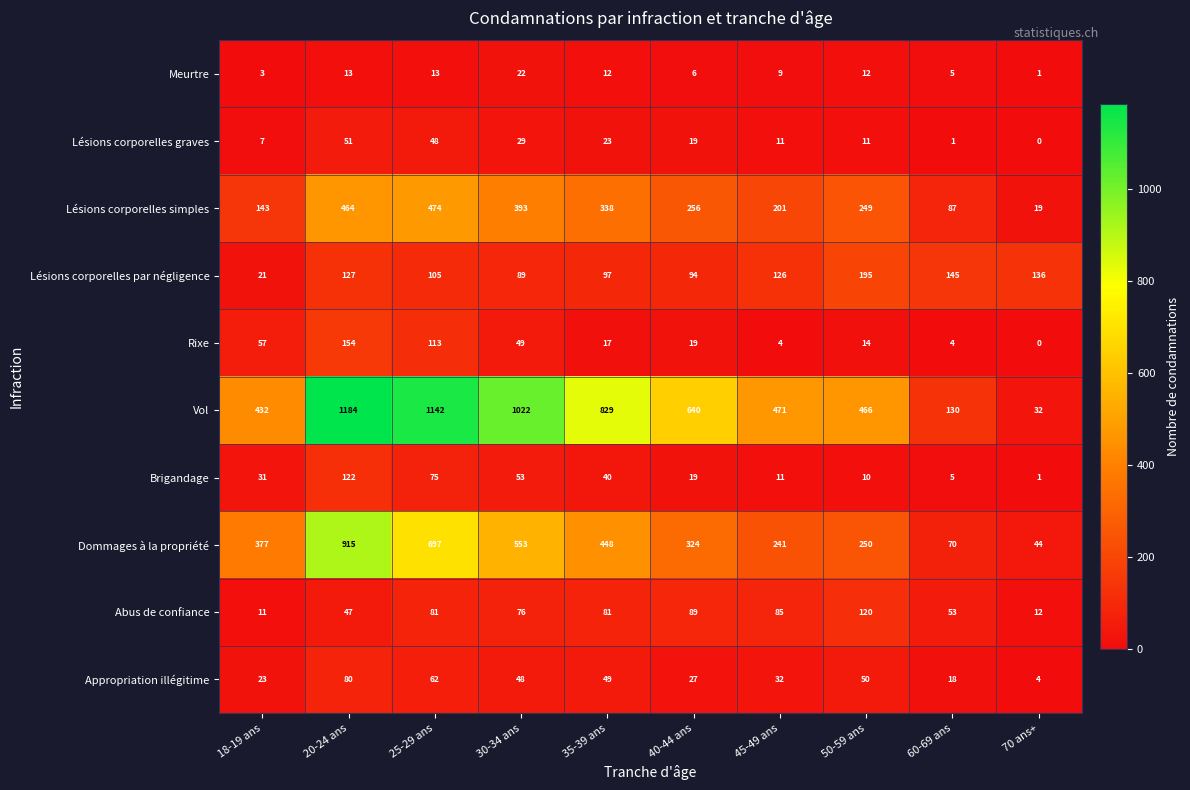

At 30-34 ans, list the series in order from smallest to largest.

Meurtre, Lésions corporelles graves, Appropriation illégitime, Rixe, Brigandage, Abus de confiance, Lésions corporelles par négligence, Lésions corporelles simples, Dommages à la propriété, Vol